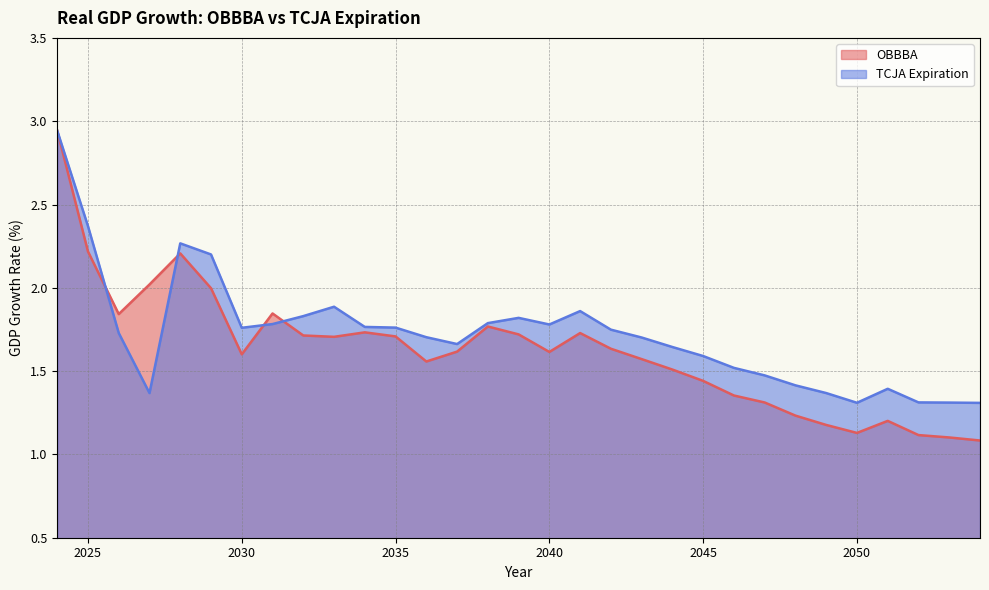

At which label is TCJA Expiration closest to 2?

2033